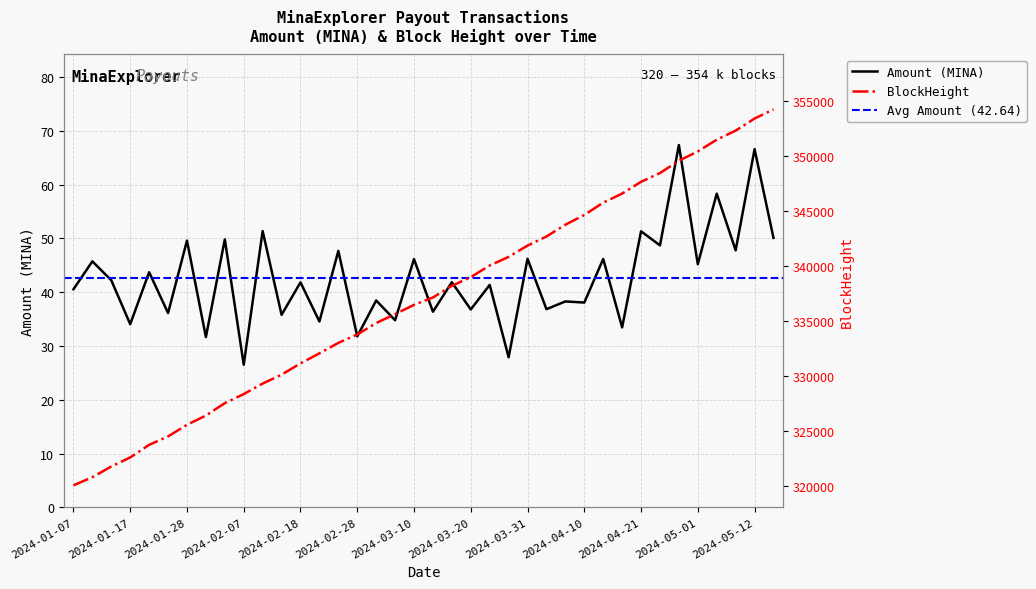

How many interior local peaks does the Amount series have?

18